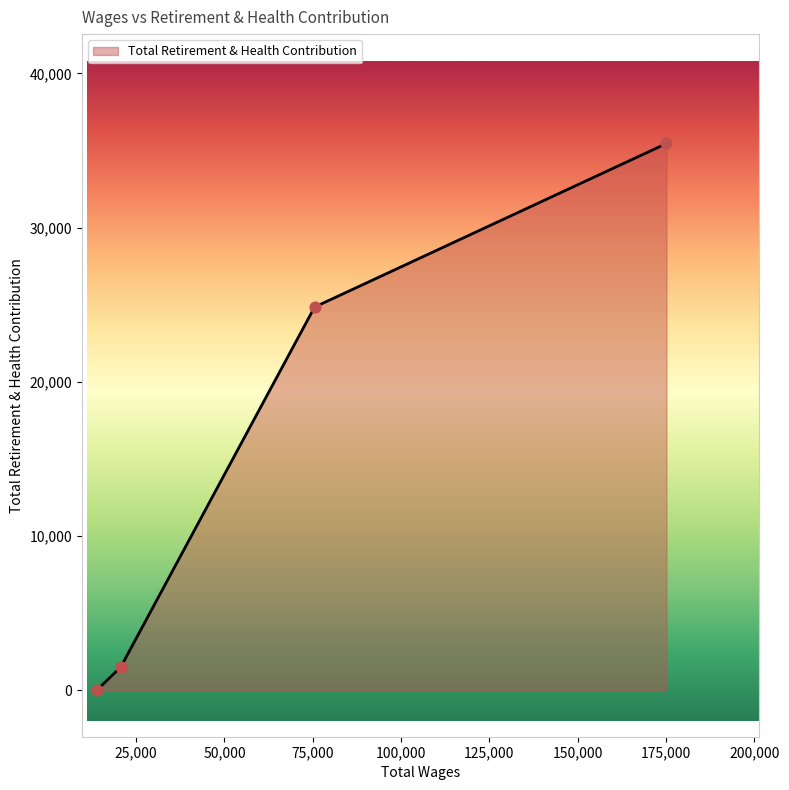

What is the sum of all values?

61829